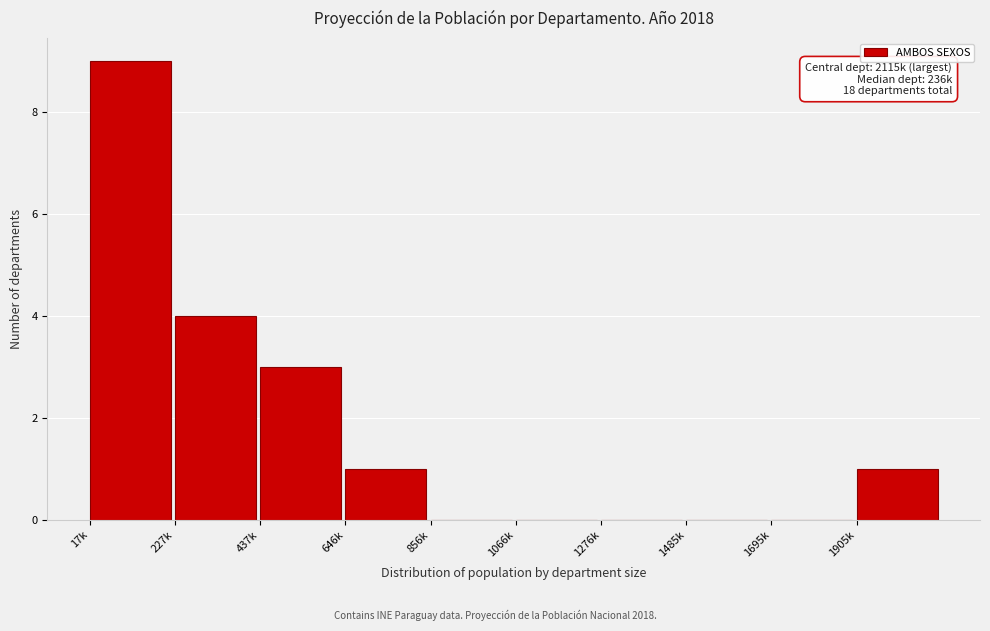

Reading left to right, extract all data points from this chart.

17k=9	227k=4	437k=3	646k=1	856k=0	1066k=0	1276k=0	1485k=0	1695k=0	1905k=1